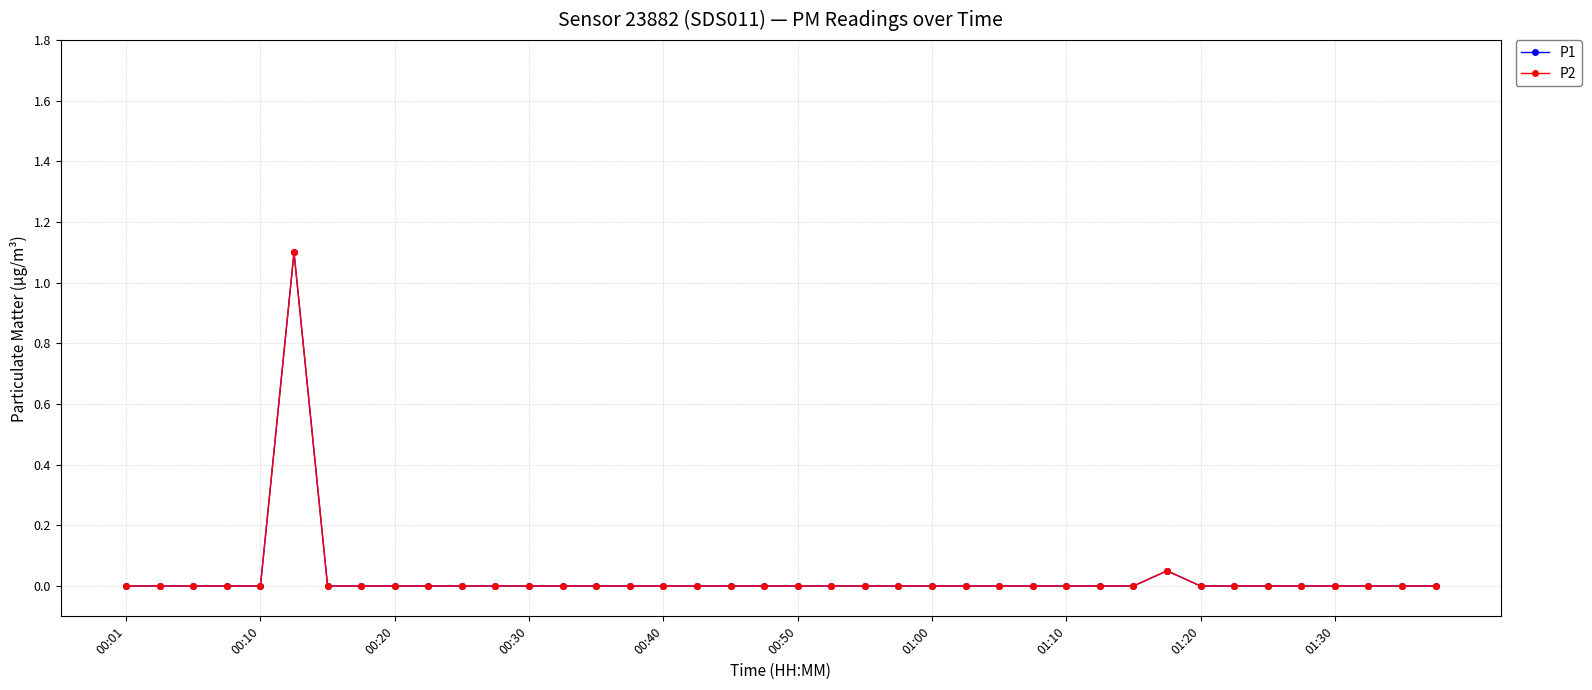

Is this an area chart (filled region under the line)?

No